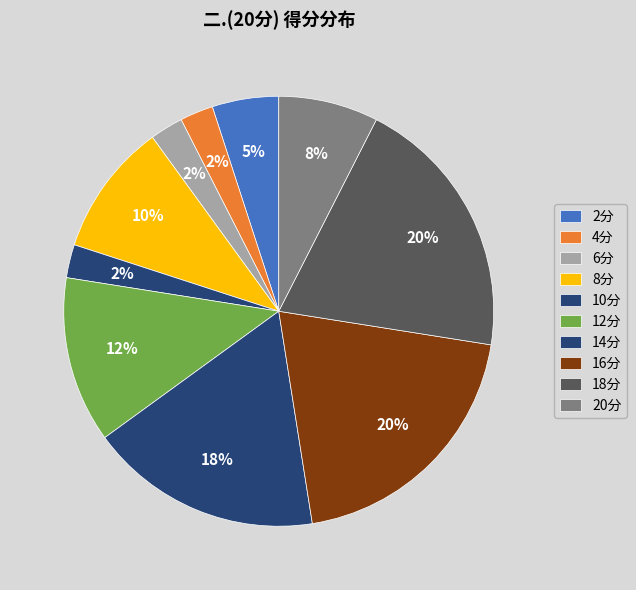

How many segments does this pie chart have?

10